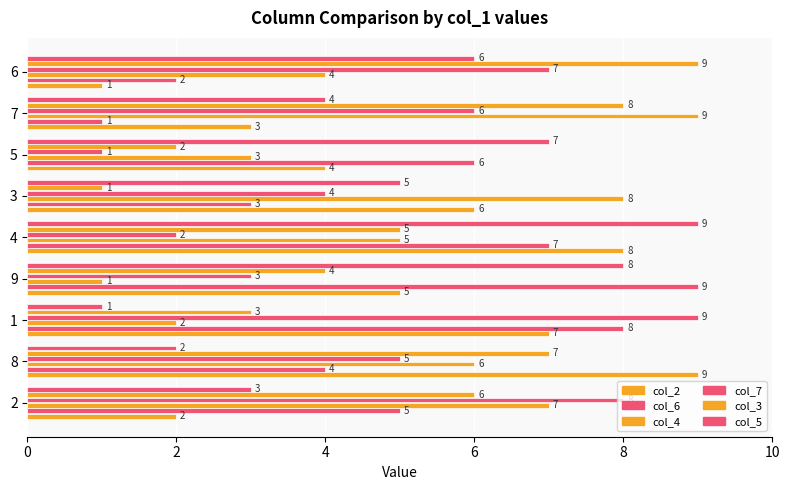

Count the number of data series in this chart.

6